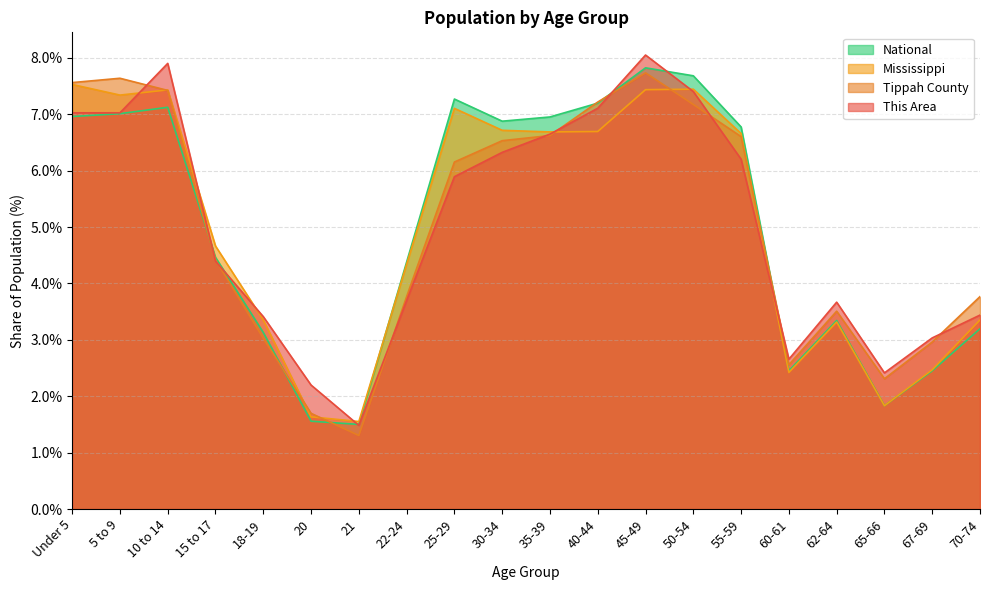

How many interior local peaks does the Tippah County series have?

3